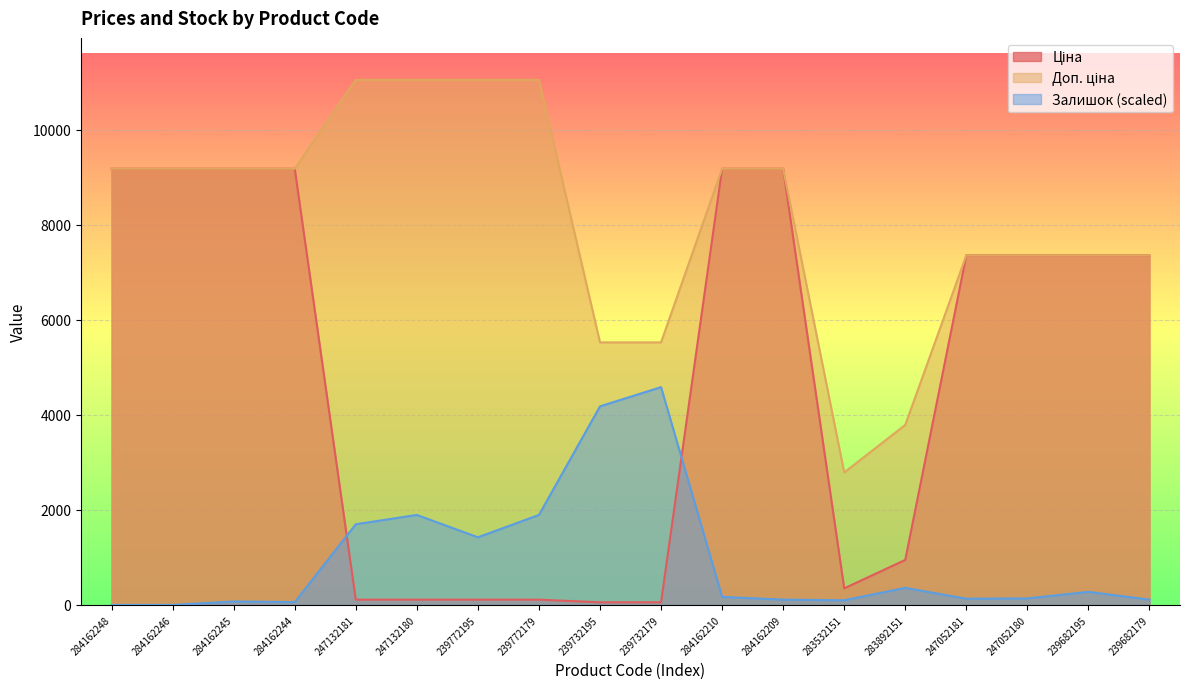

Between 239732179 and 284162210, which is larger?

284162210